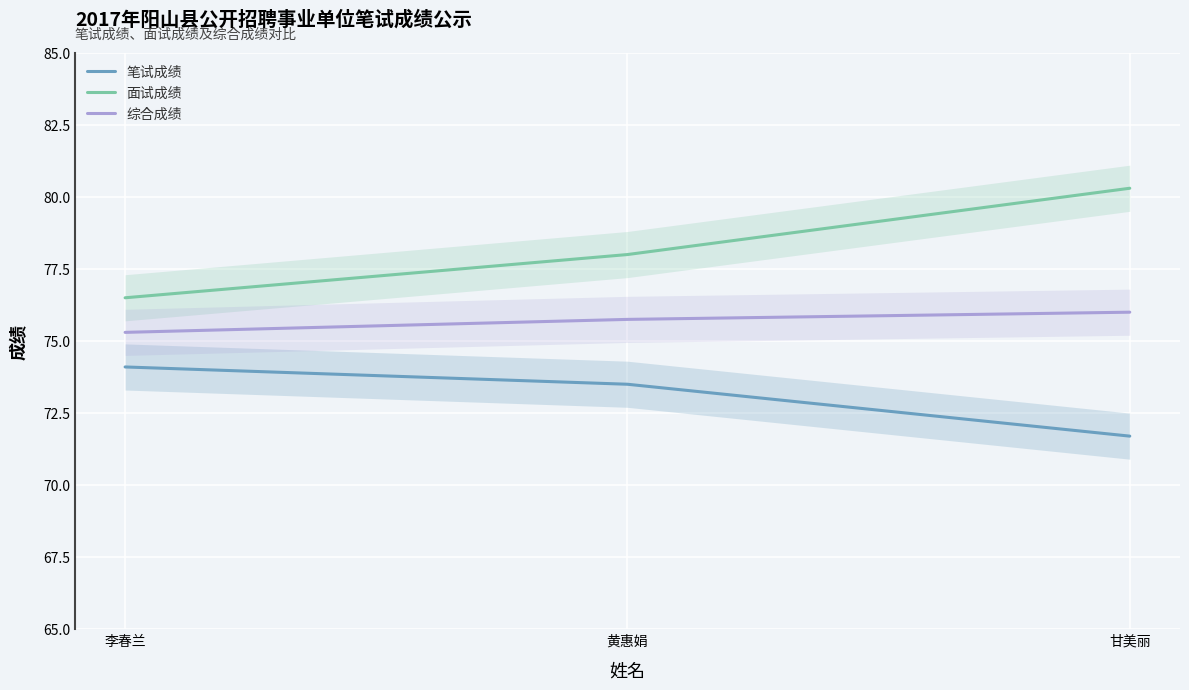

What is the difference between the 笔试成绩 values at 黄惠娟 and 李春兰?

0.6